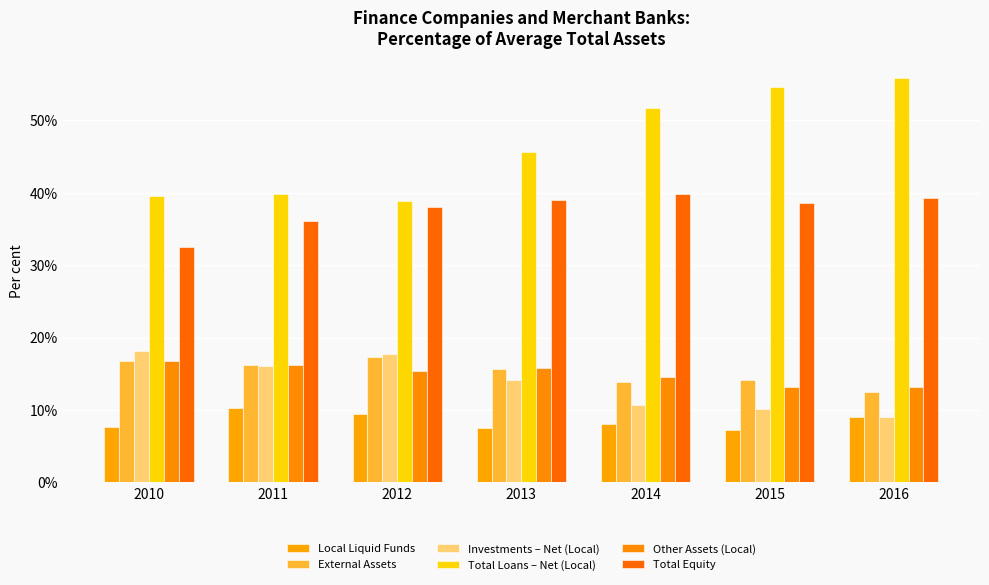

How many bars are there in each group?

6